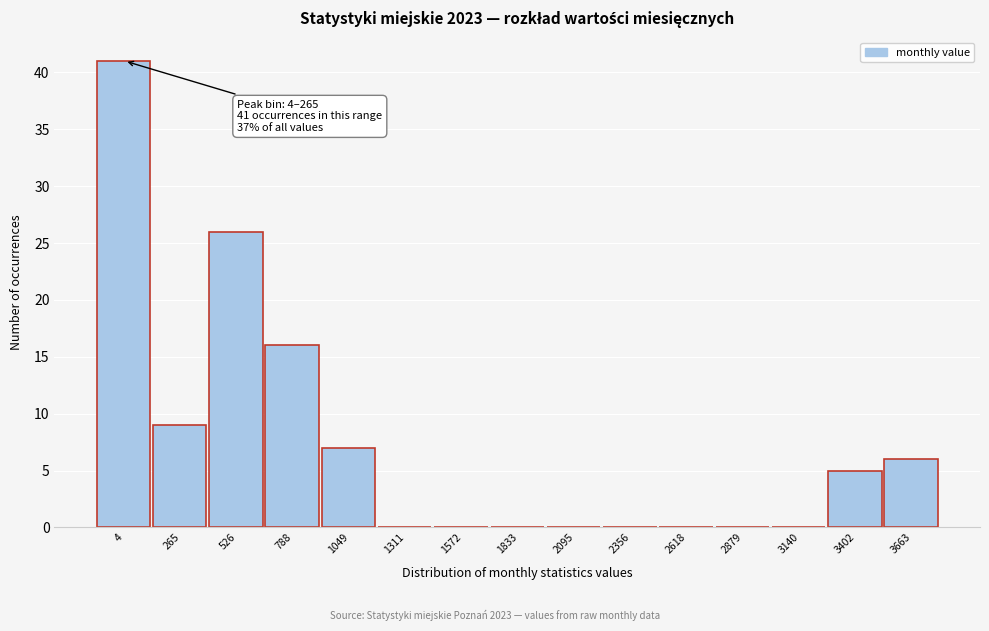

Reading left to right, list all the values displayed in this chart.

4=41	265=9	526=26	788=16	1049=7	1311=0	1572=0	1833=0	2095=0	2356=0	2618=0	2879=0	3140=0	3402=5	3663=6